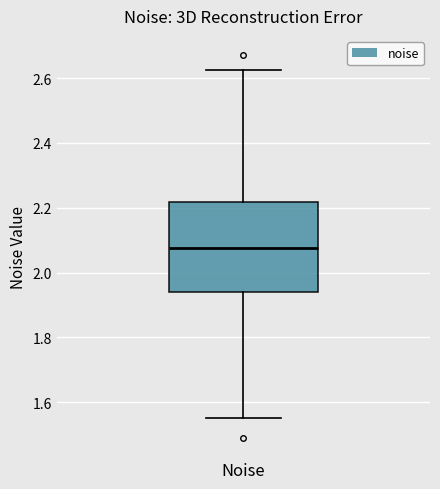

Transcribe this box plot: give where the median line is, the range the box spans, and where the two whiskers end, as read against the y-axis. The values are not printed on the chart, so give them approximately, as read against the axis.

median 2.08, box 1.94 to 2.22, whiskers 1.56 to 2.62